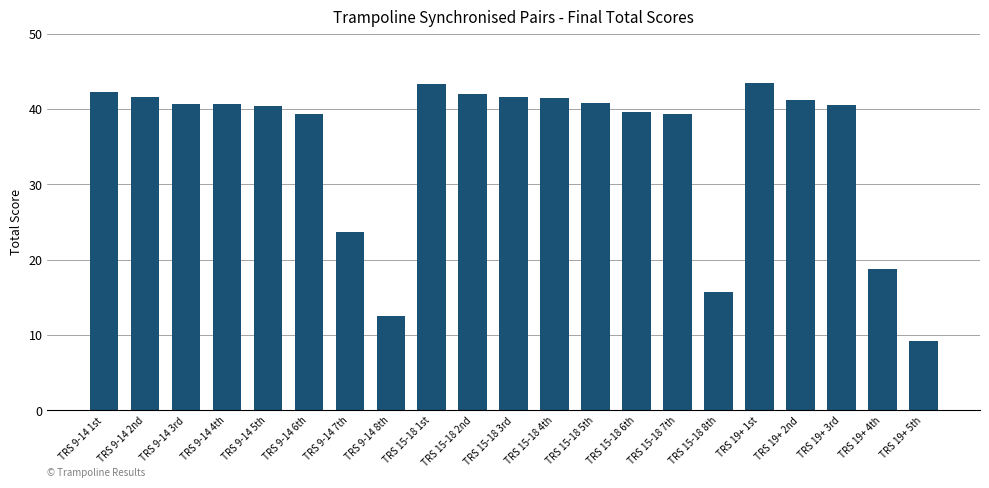

What is the label of the 13th bar from the right?

TRS 15-18 1st